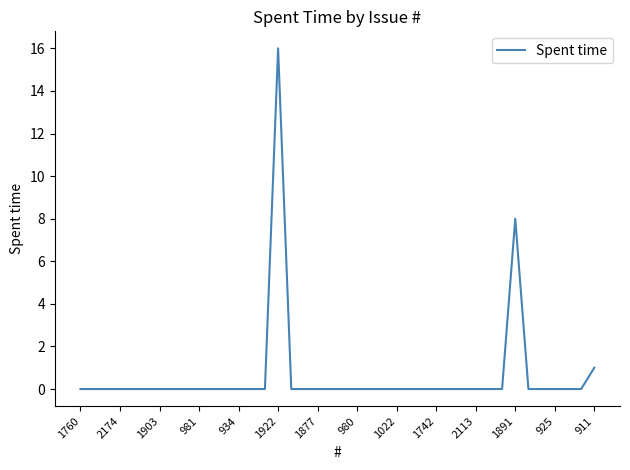

What is the maximum value shown in the chart?

16